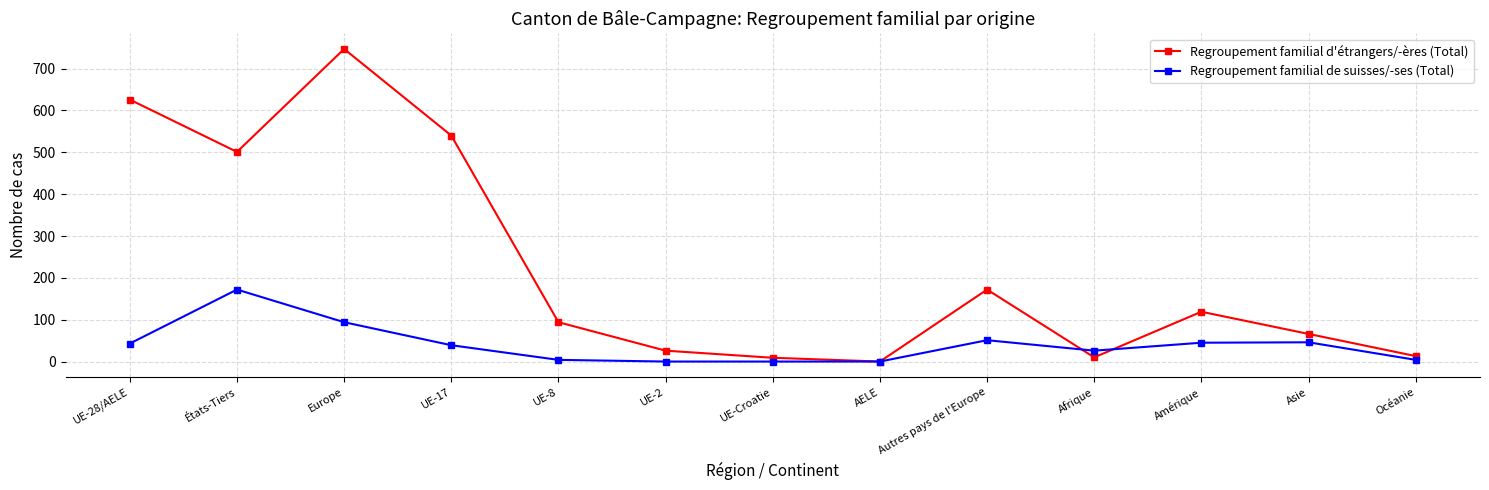

Does the chart display data point markers on the line(s)?

Yes